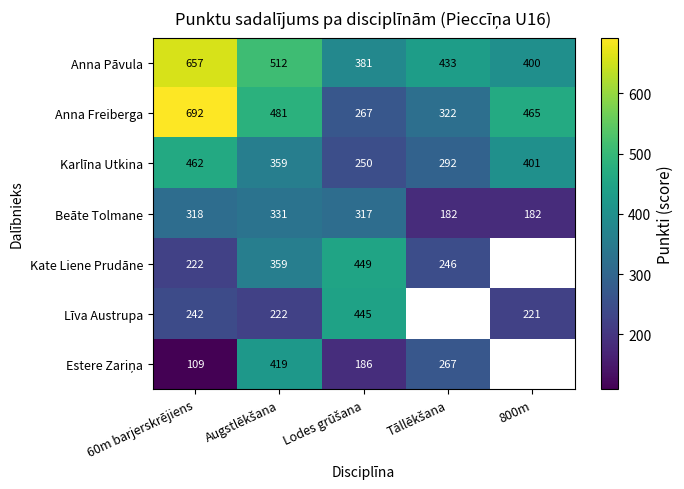

The value of Beāte Tolmane at 60m barjerskrējiens is 318. True or false?

True